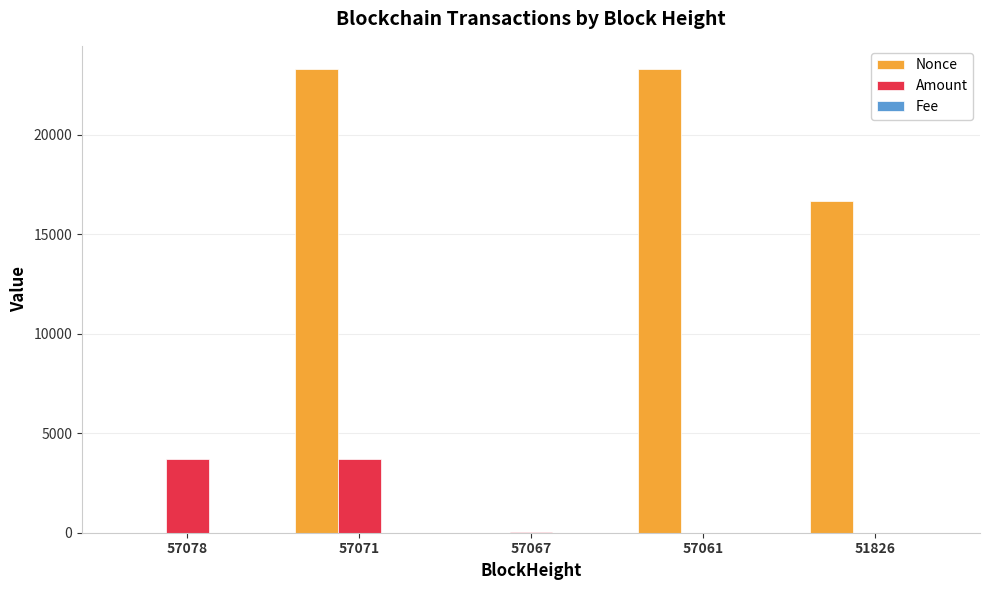

The Amount series shows 3719.9 at 57078. True or false?

True